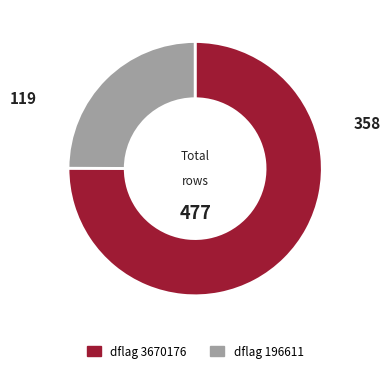

Is there any slice that represents more than half of the pie?

Yes